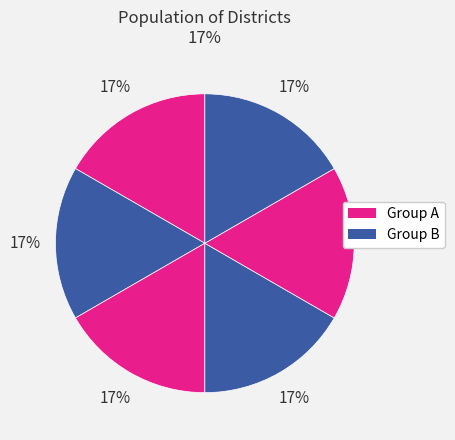

Count the number of slices in the pie.

6